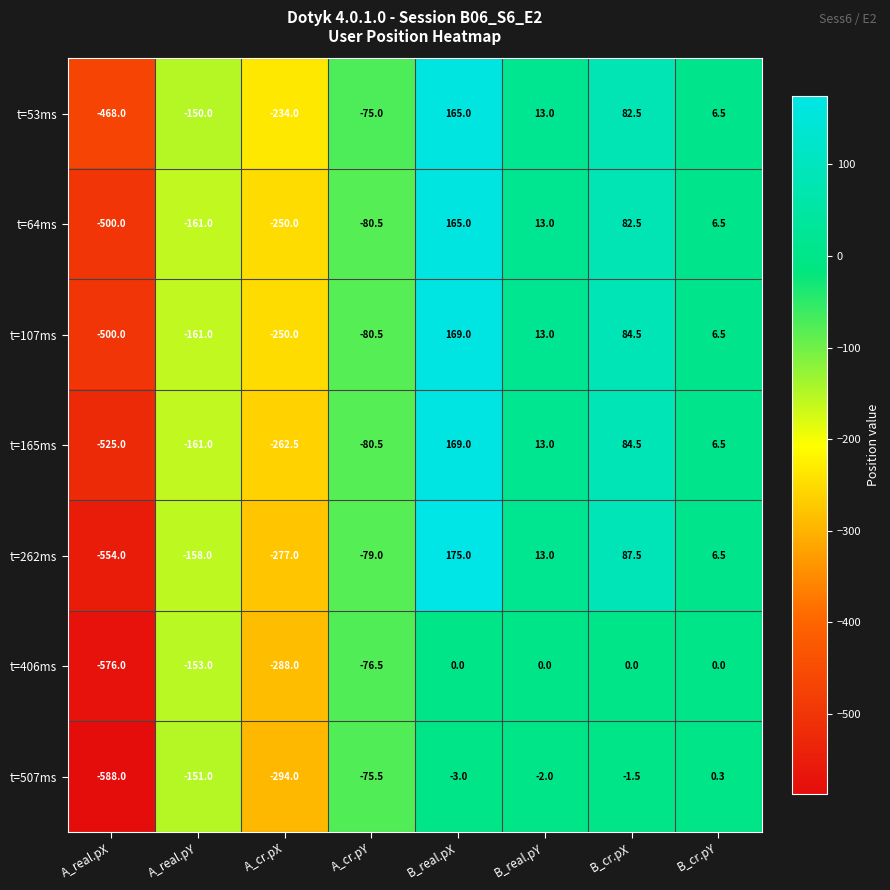

At how many categories does at least one series exceed 97?

1